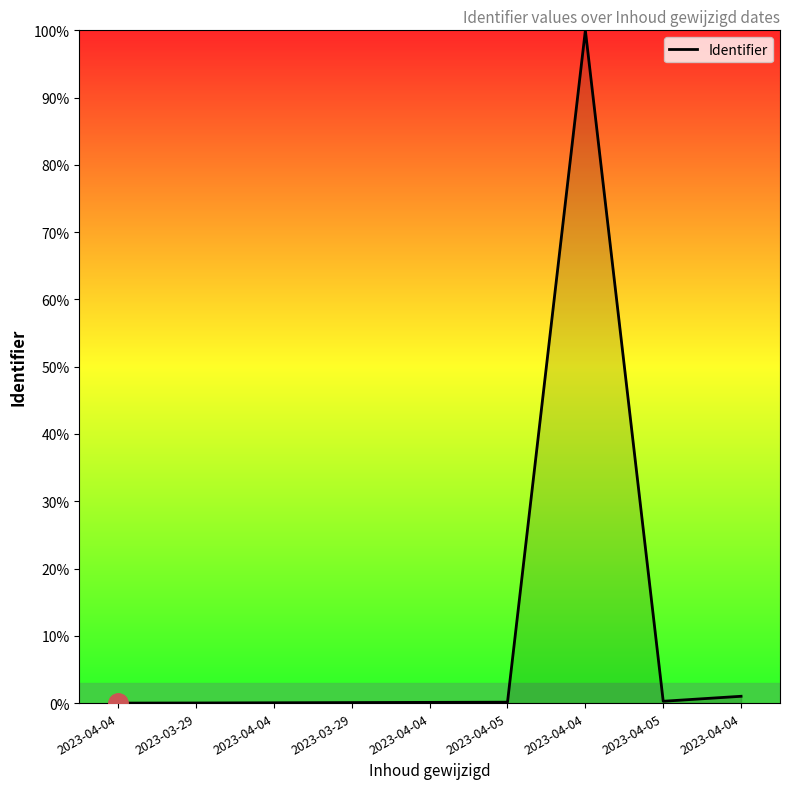

What is the value of the 6th point from the left?

0.1